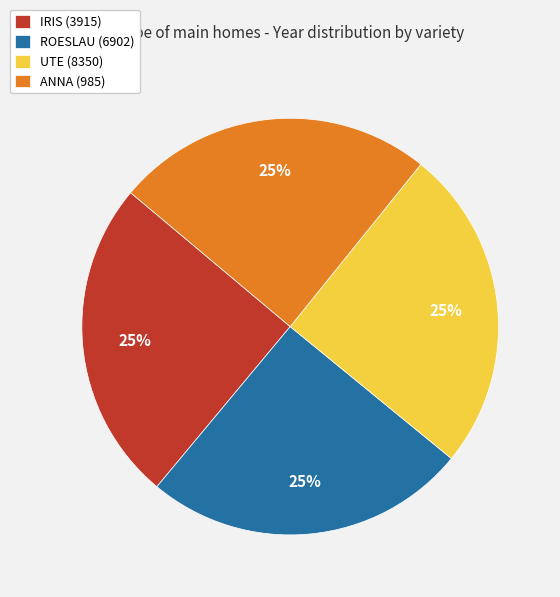

Is there any slice that represents more than half of the pie?

No